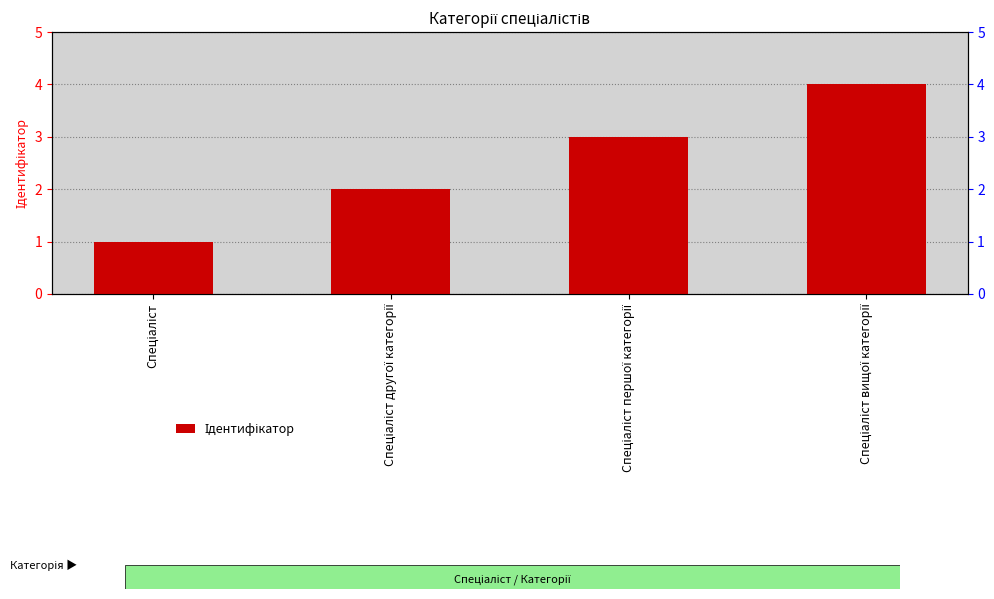

The value at Спеціаліст is 1. True or false?

True